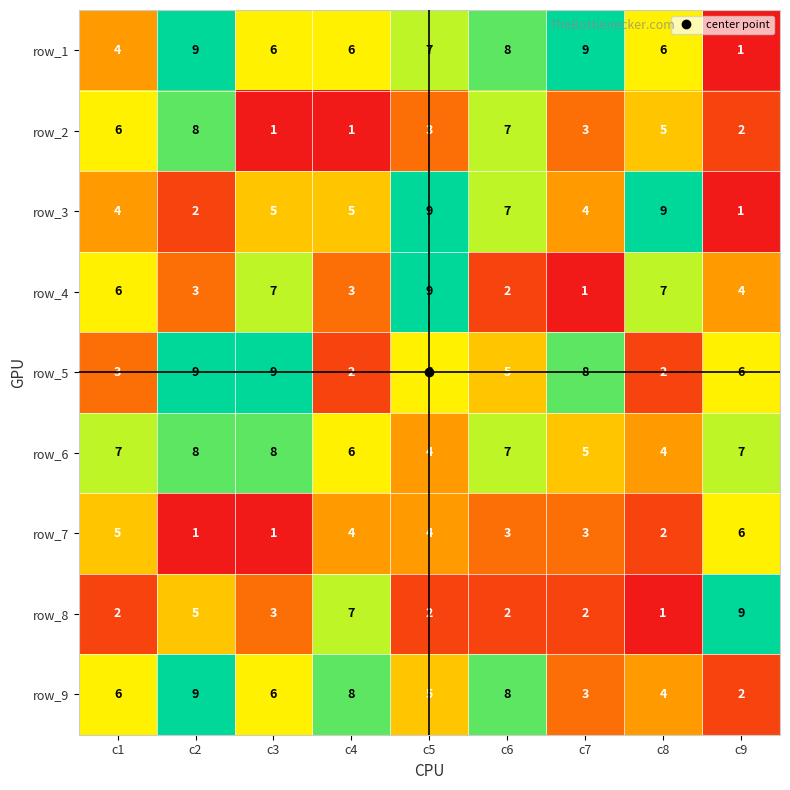

At which category is the sum across all series the highest?

c2